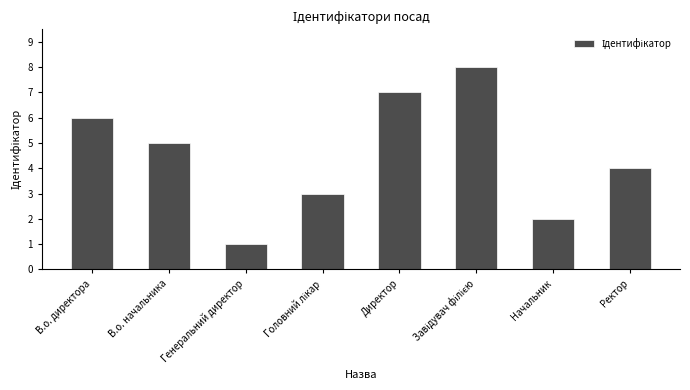

How many data points are less than 5?

4